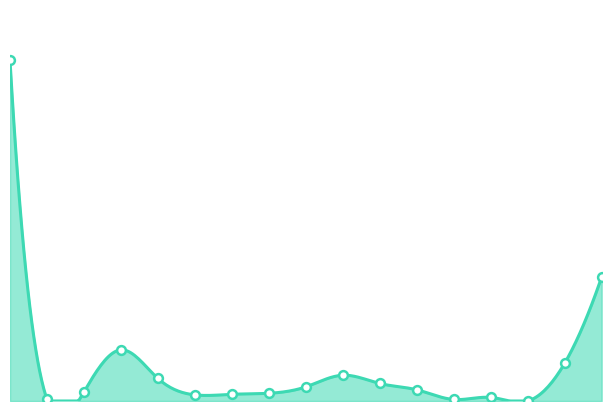

What is the change in value from Total to 529?

-3481364.3